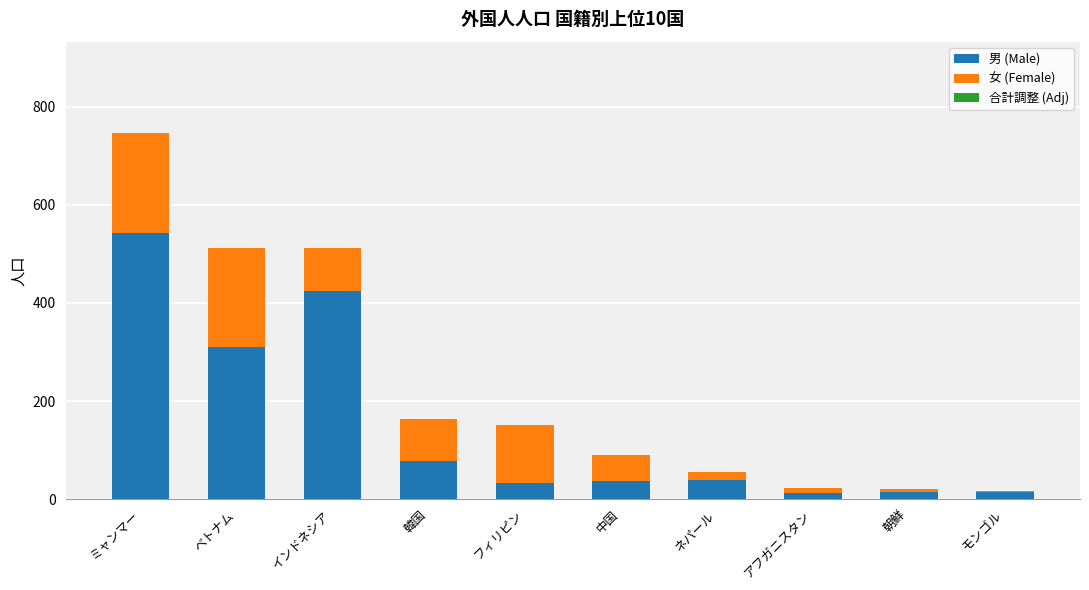

What is the maximum value for 男 (Male)?

542